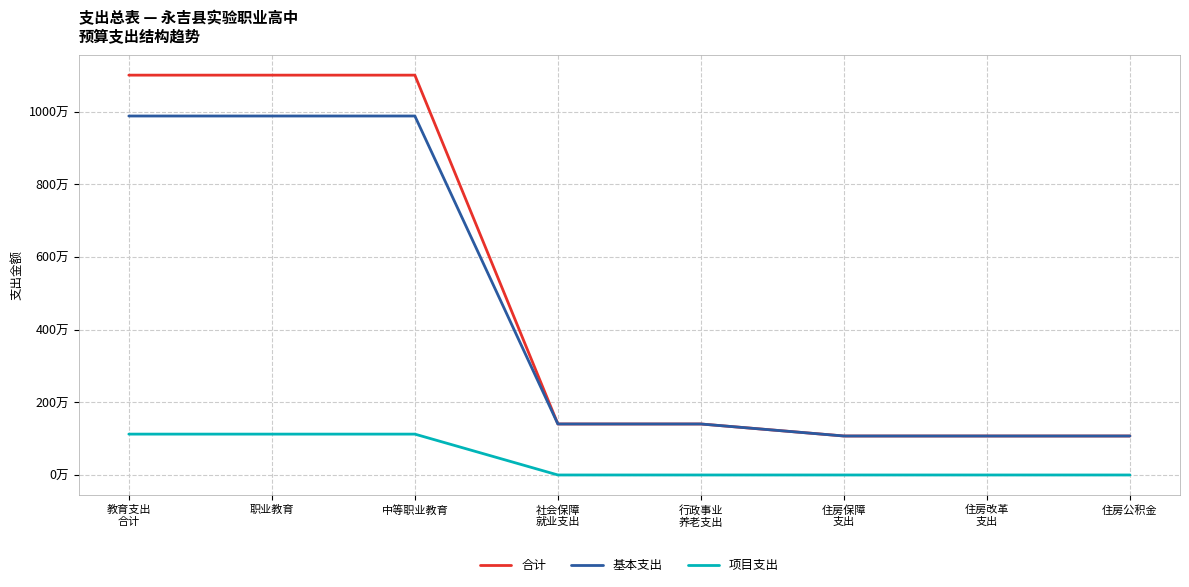

Does the chart have visible grid lines?

Yes